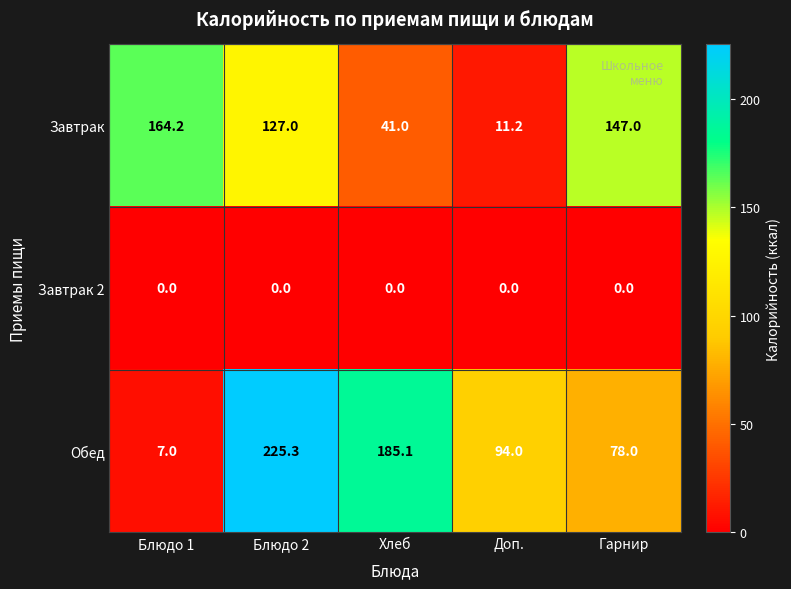

Which series has the largest total across all categories?

Обед